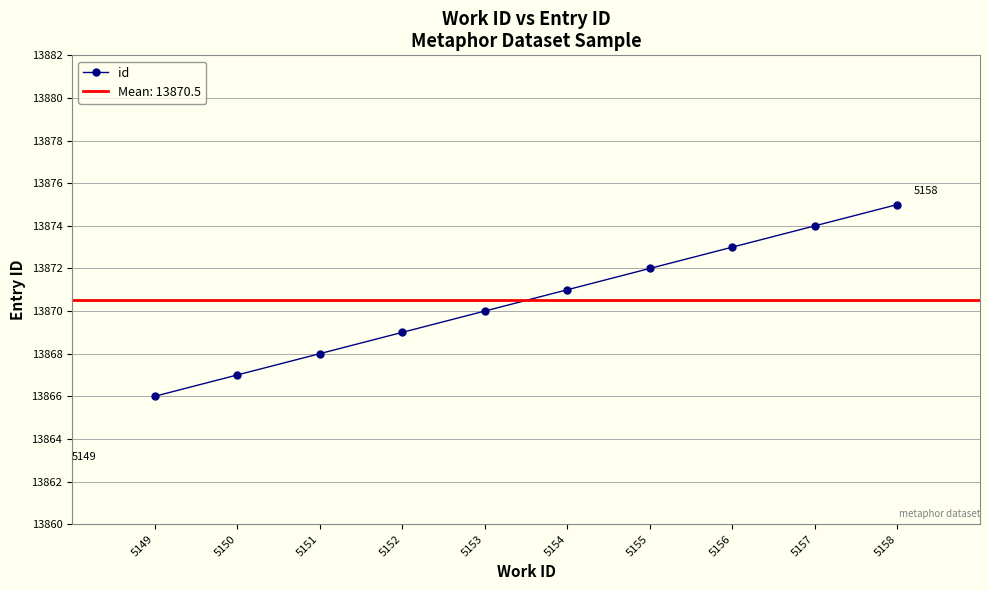

Between 5150 and 5155, which is larger?

5155